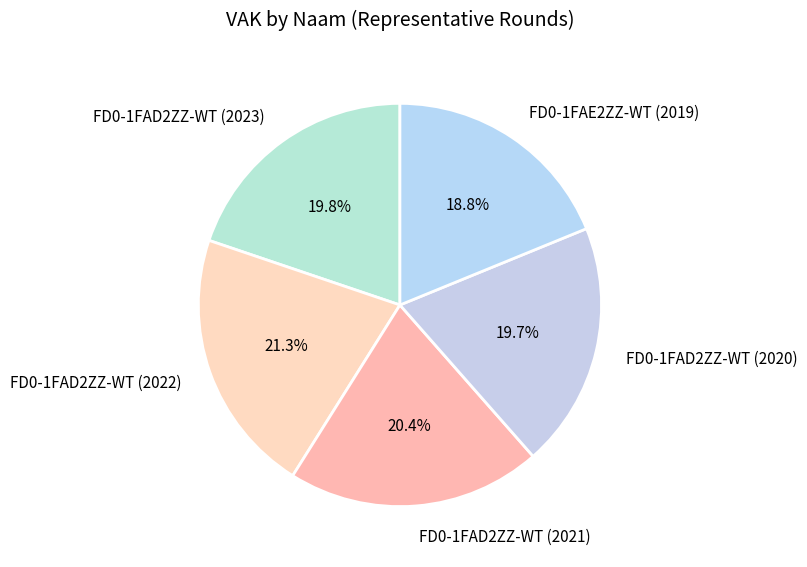

To the nearest percent, what portion does FD0-1FAD2ZZ-WT (2022) represent?

21%